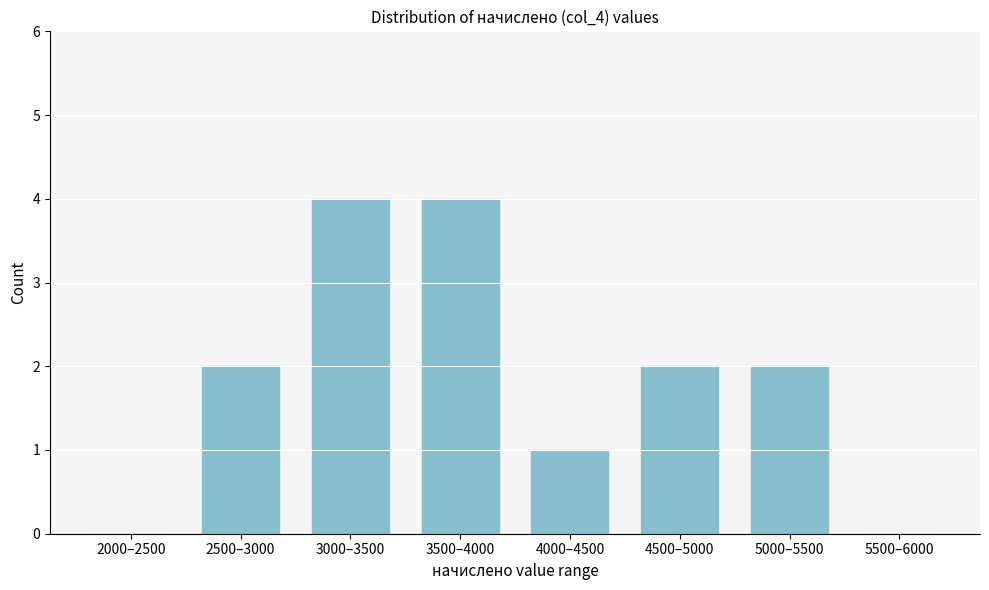

Reading left to right, extract all data points from this chart.

2000–2500=0	2500–3000=2	3000–3500=4	3500–4000=4	4000–4500=1	4500–5000=2	5000–5500=2	5500–6000=0